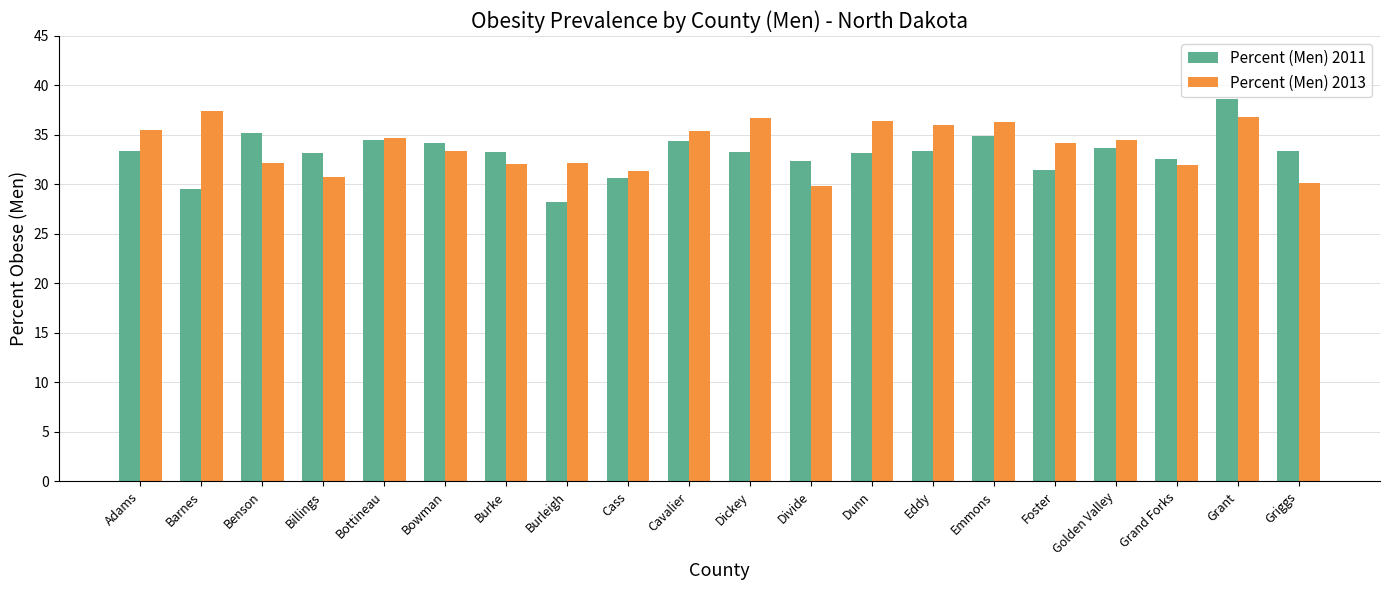

Rank the series by their maximum value, from highest to lowest.

Percent (Men) 2011, Percent (Men) 2013